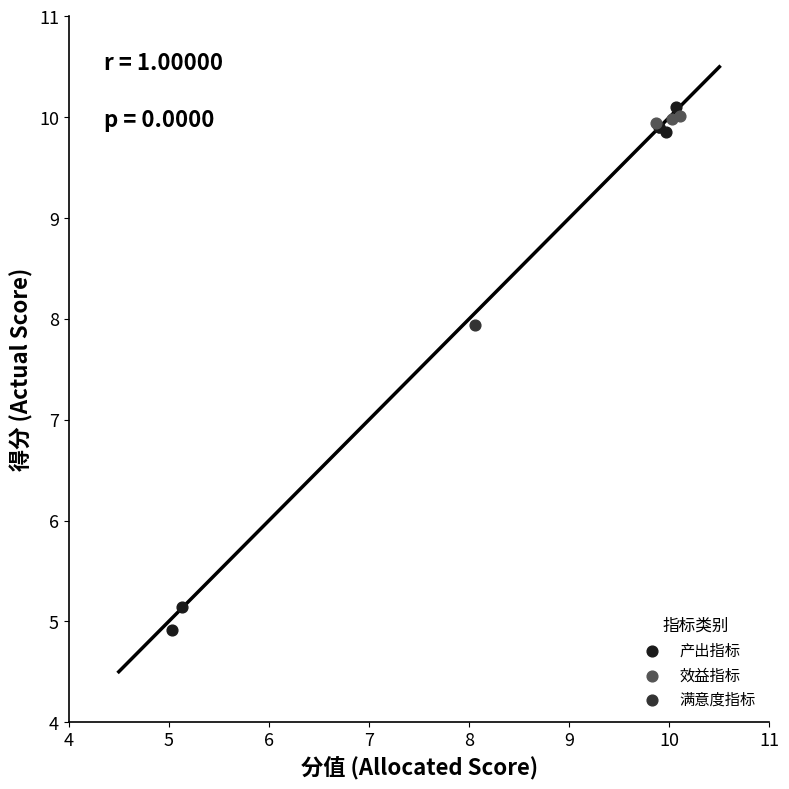

What are all the series names shown in the legend?

产出指标, 效益指标, 满意度指标